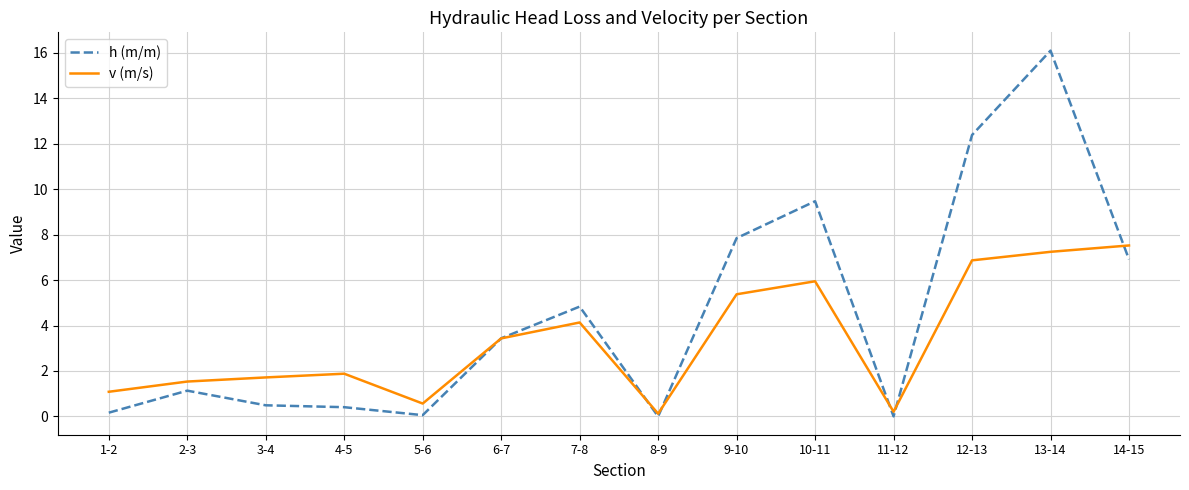

True or false: h (m/m) has more than 1 interior local peaks.

True